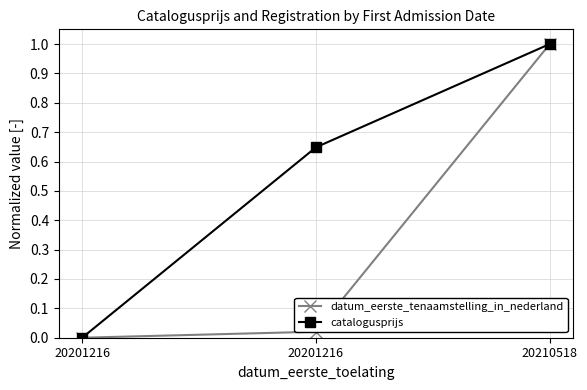

What is the difference between the maximum and minimum values in the catalogusprijs series?

1.0